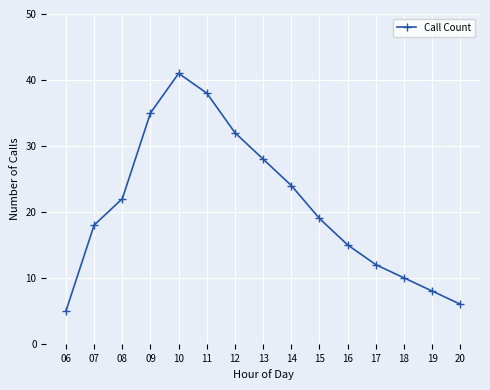

Does the chart have visible grid lines?

Yes